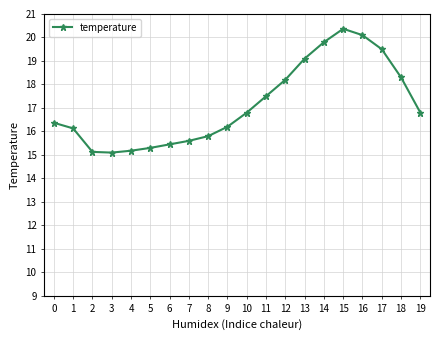

Between 10 and 17, which is larger?

17